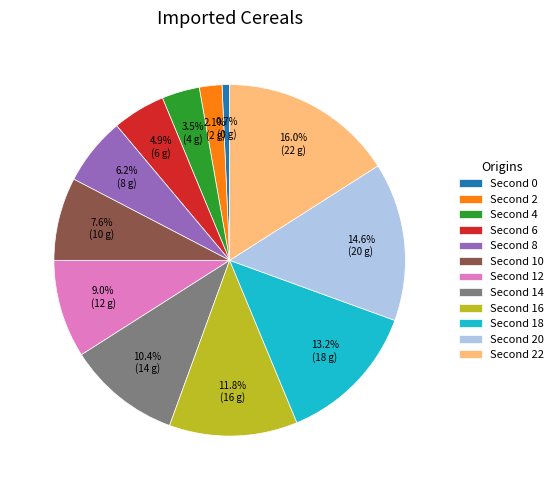

What is the smallest slice in the pie chart?

Second 0